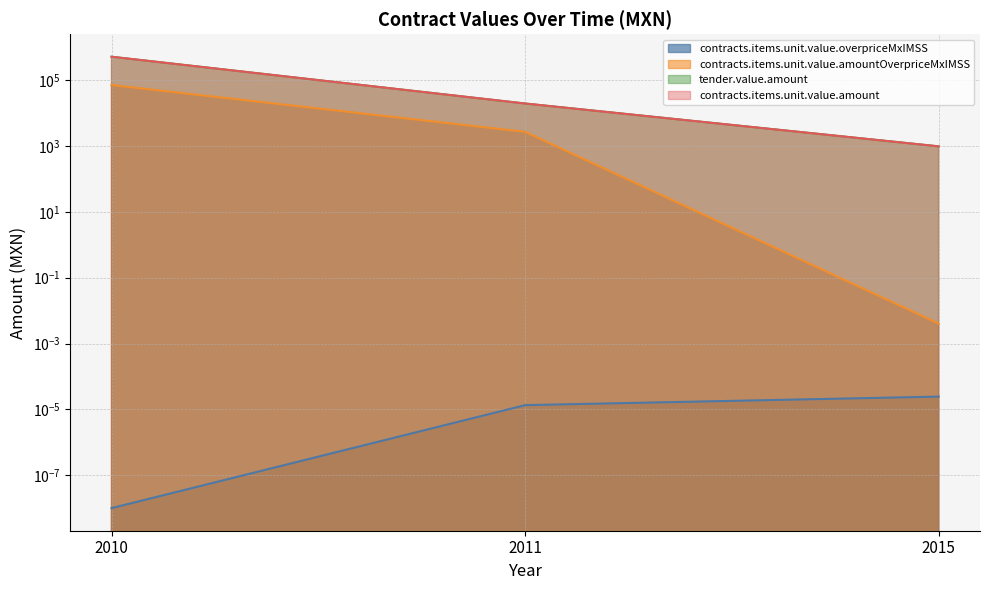

Which series has the widest spread of values?

tender.value.amount